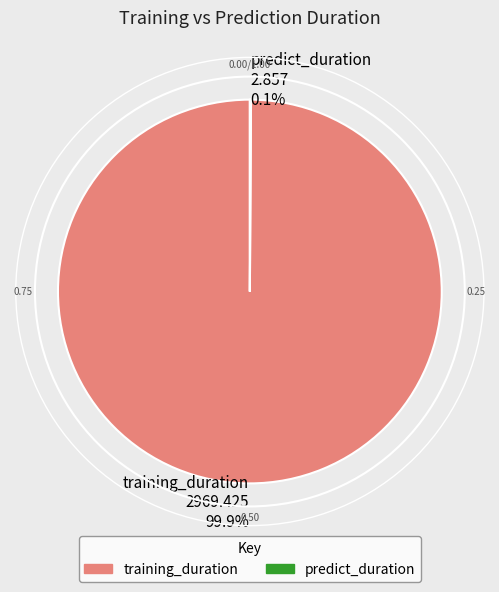

Does training_duration 2969.425 99.9% account for over 50% of the chart?

Yes